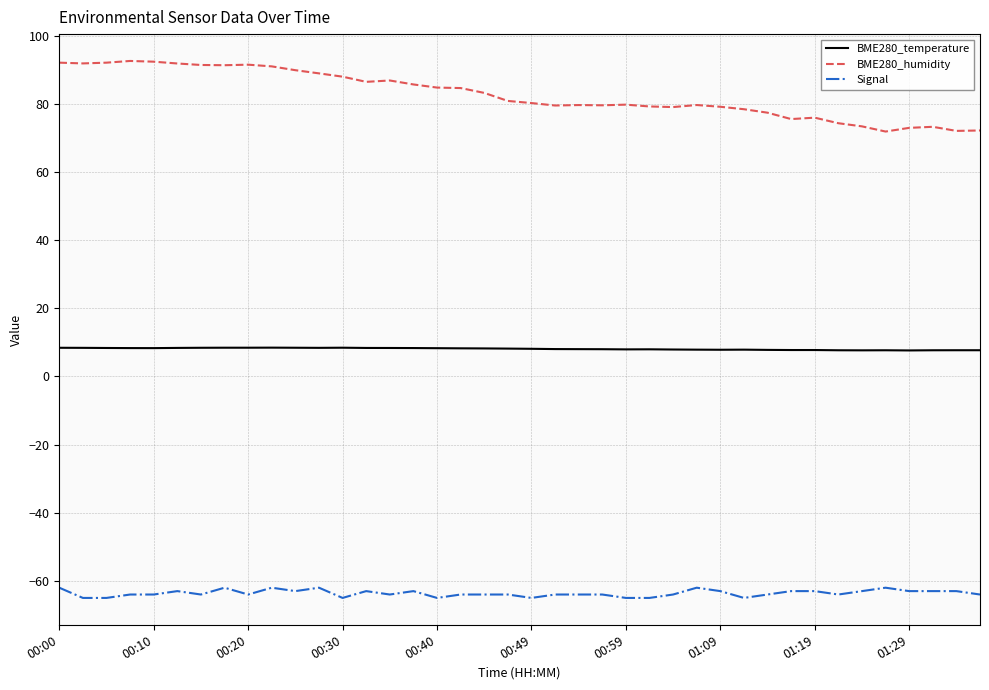

What are all the series names shown in the legend?

BME280_temperature, BME280_humidity, Signal